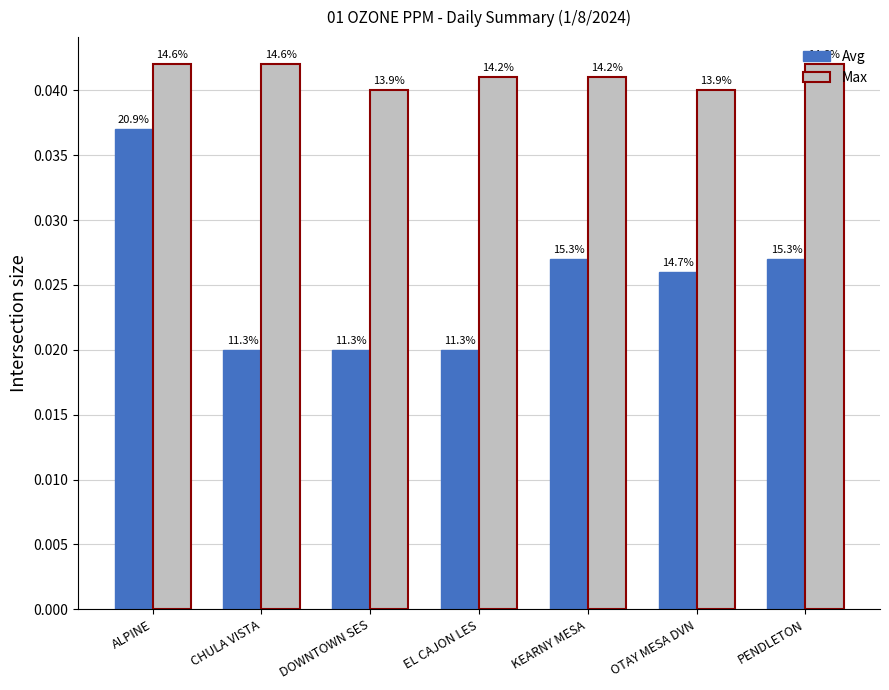

What position from the right is ALPINE?

7